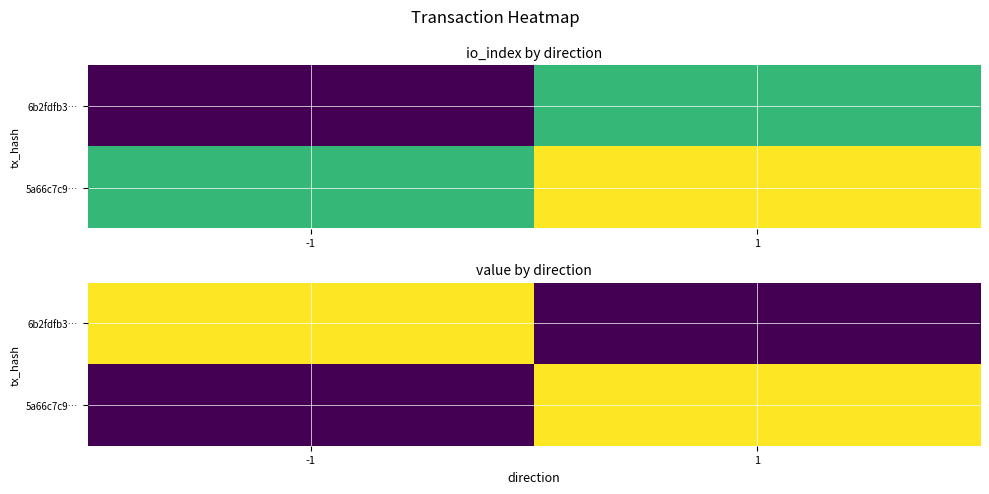

How many data points does each series have?

2